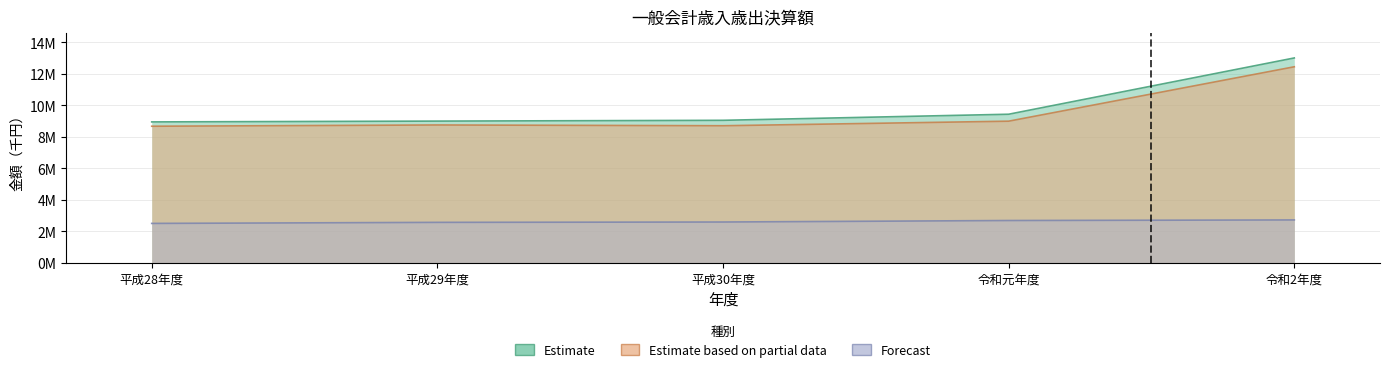

Between 令和2年度 and 平成28年度, which is larger?

令和2年度